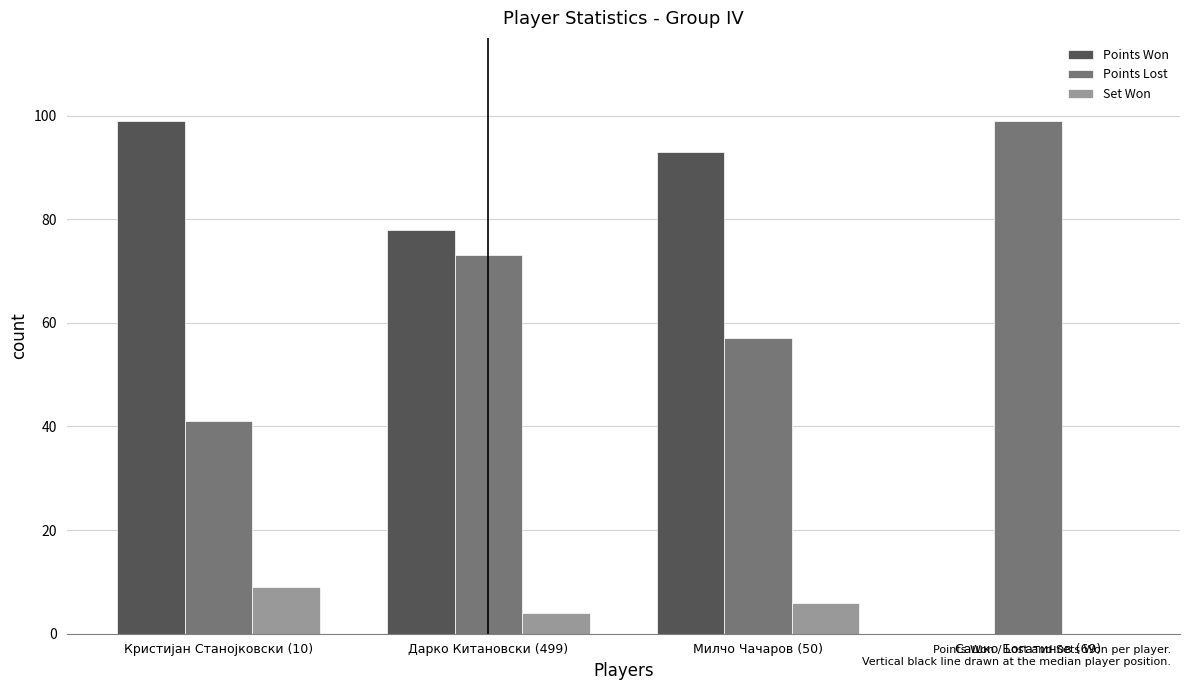

How many groups of bars are there?

4